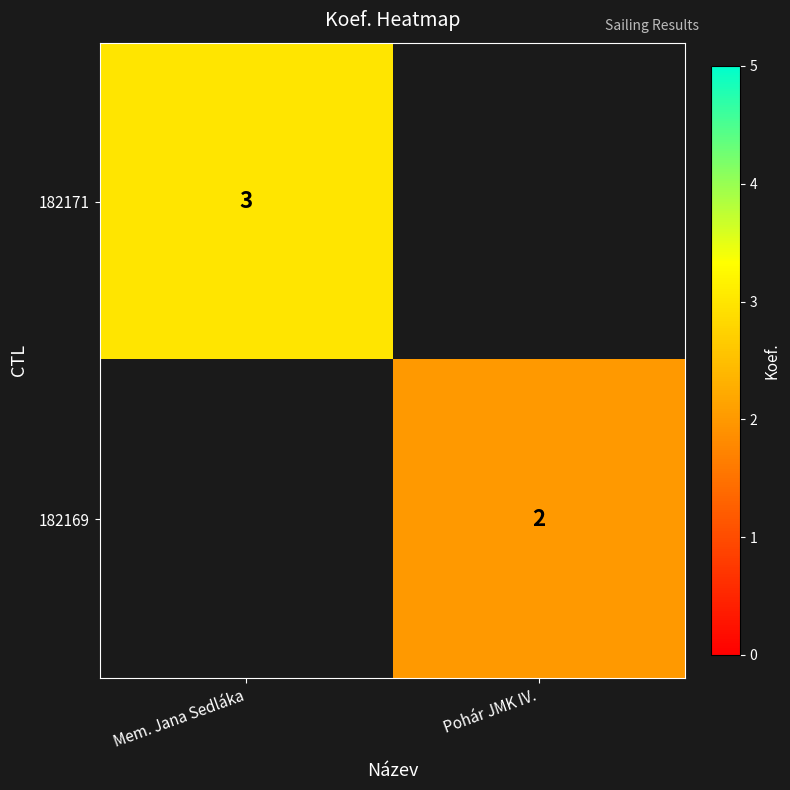

Is it true that 182169 equals 3.6 at Pohár JMK IV.?

False